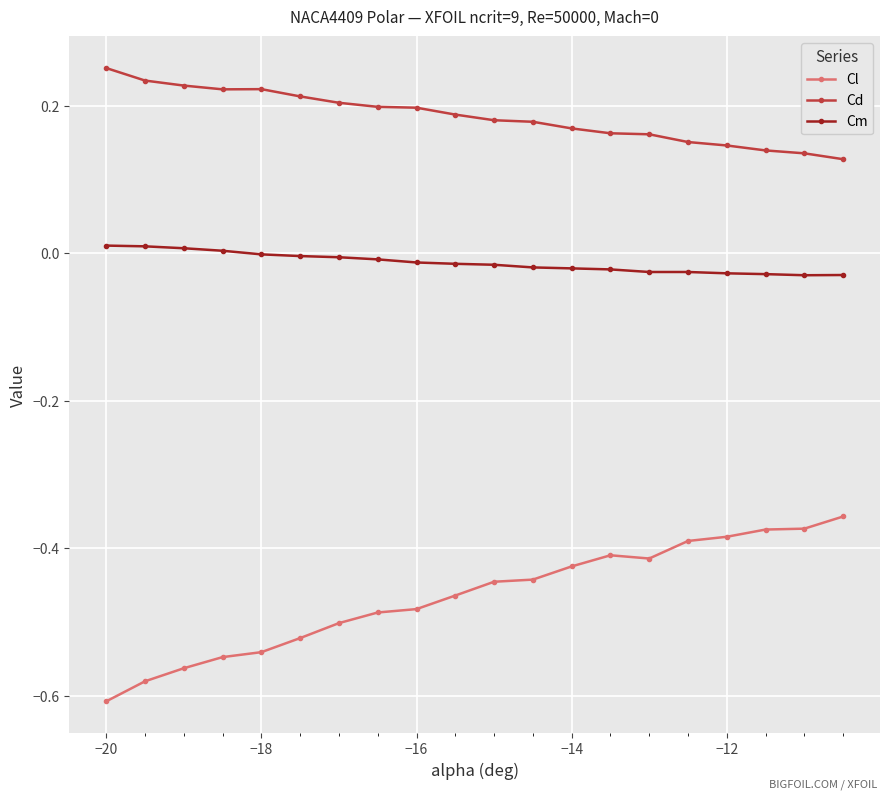

List the series in order of their overall mean, highest first.

Cd, Cm, Cl